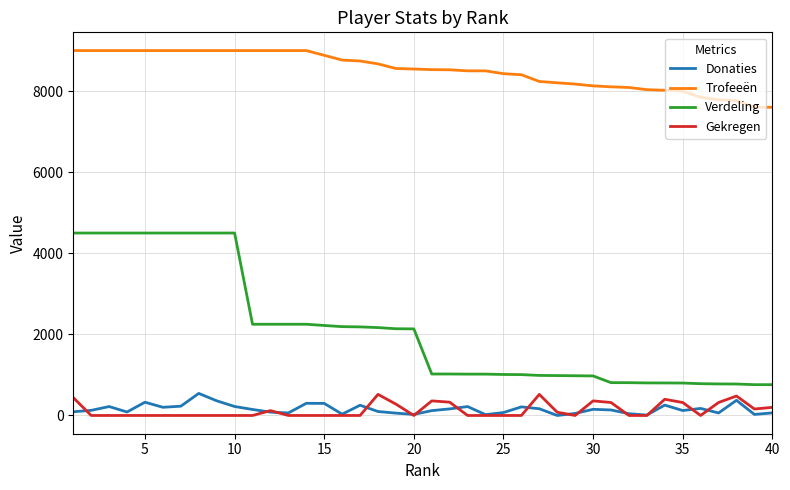

Which series has the largest total across all categories?

Trofeeën